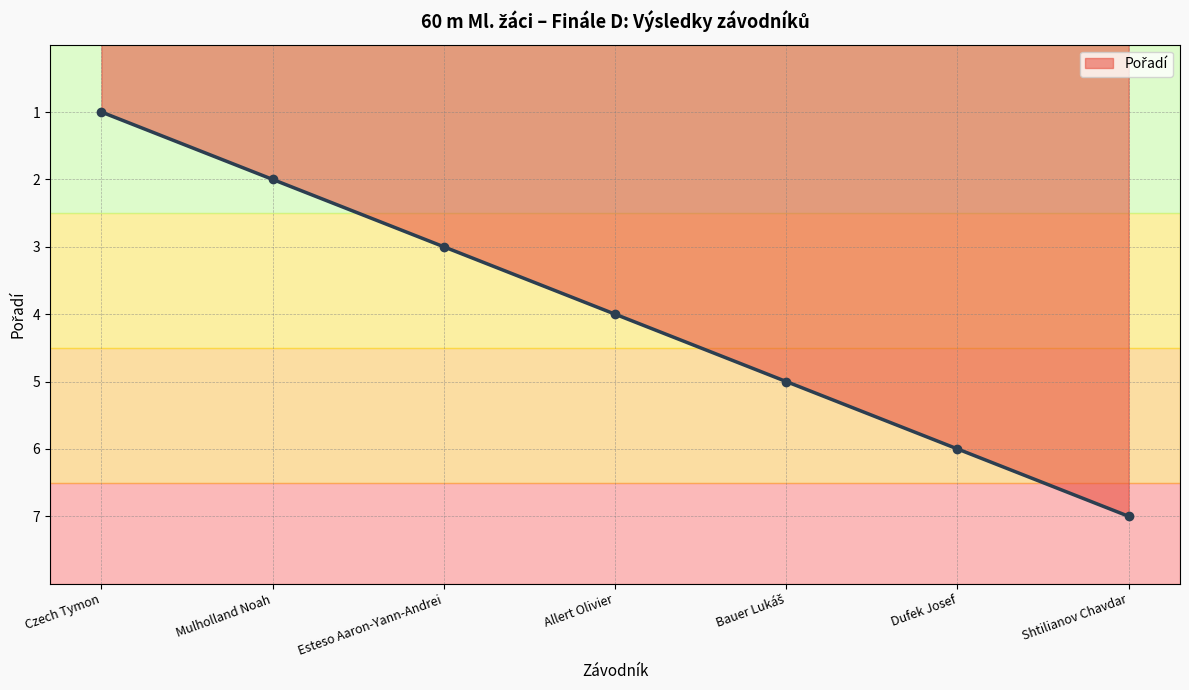

Which has a higher value, Esteso Aaron-Yann-Andrei or Dufek Josef?

Dufek Josef